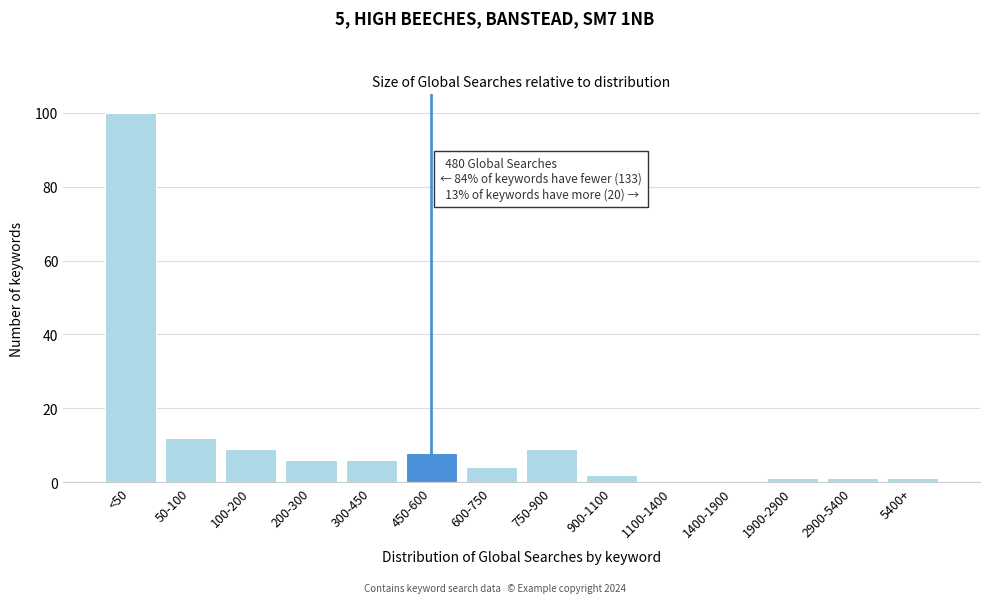

Reading left to right, what are all the values shown in this chart?

<50=100	50-100=12	100-200=9	200-300=6	300-450=6	450-600=8	600-750=4	750-900=9	900-1100=2	1100-1400=0	1400-1900=0	1900-2900=1	2900-5400=1	5400+=1